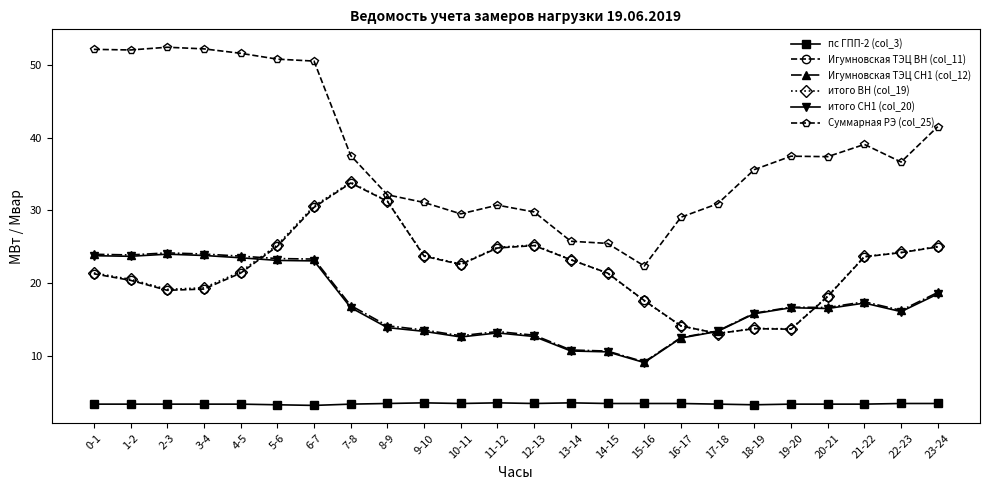

What is the label of the 15th point from the left?

14-15